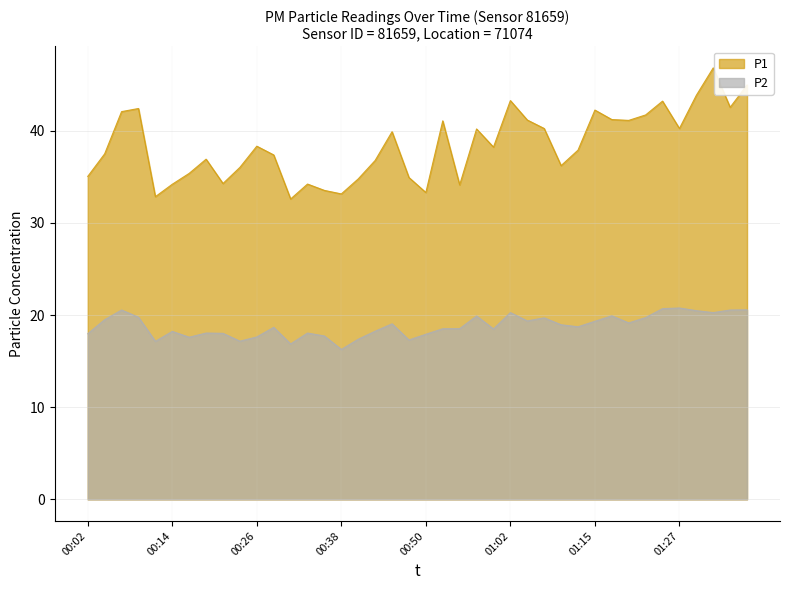

Which series changed the most between 01:05 and 01:15?

P1